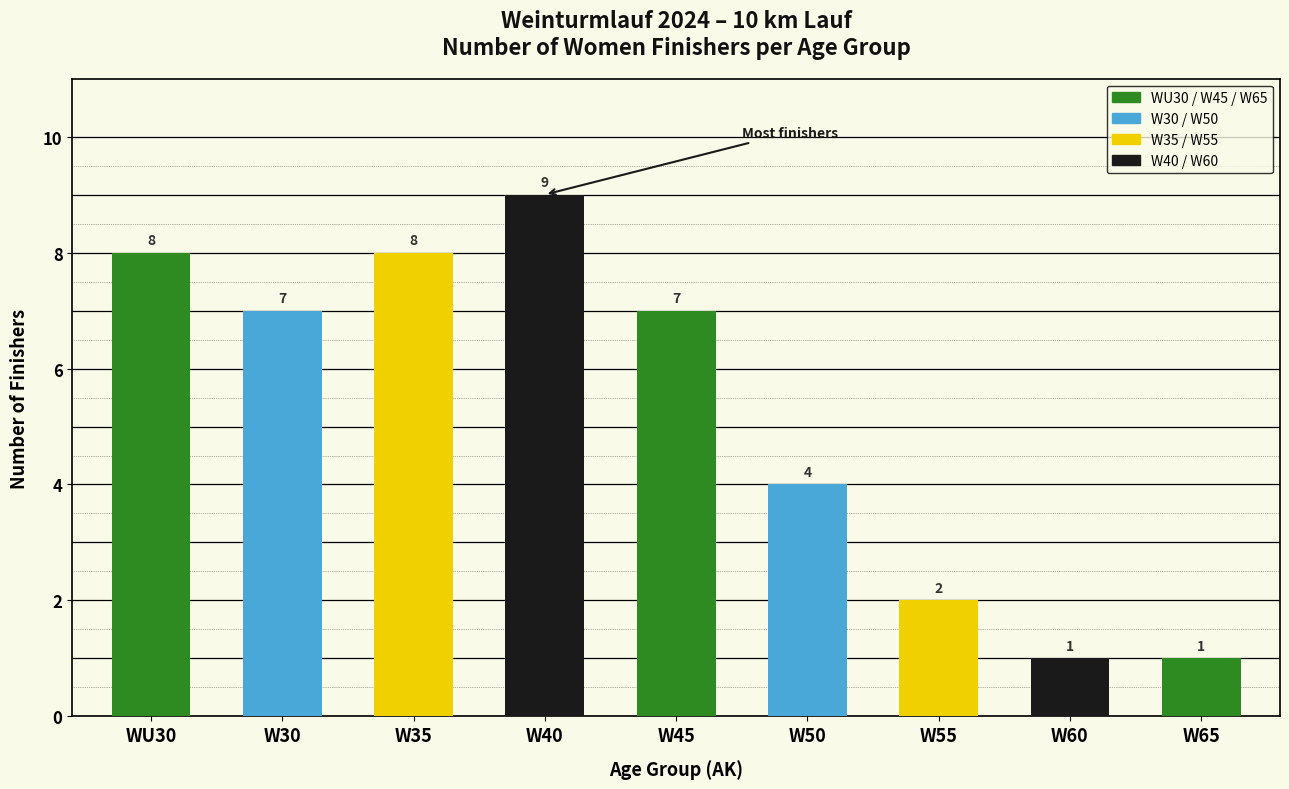

How many series are shown in this chart?

4